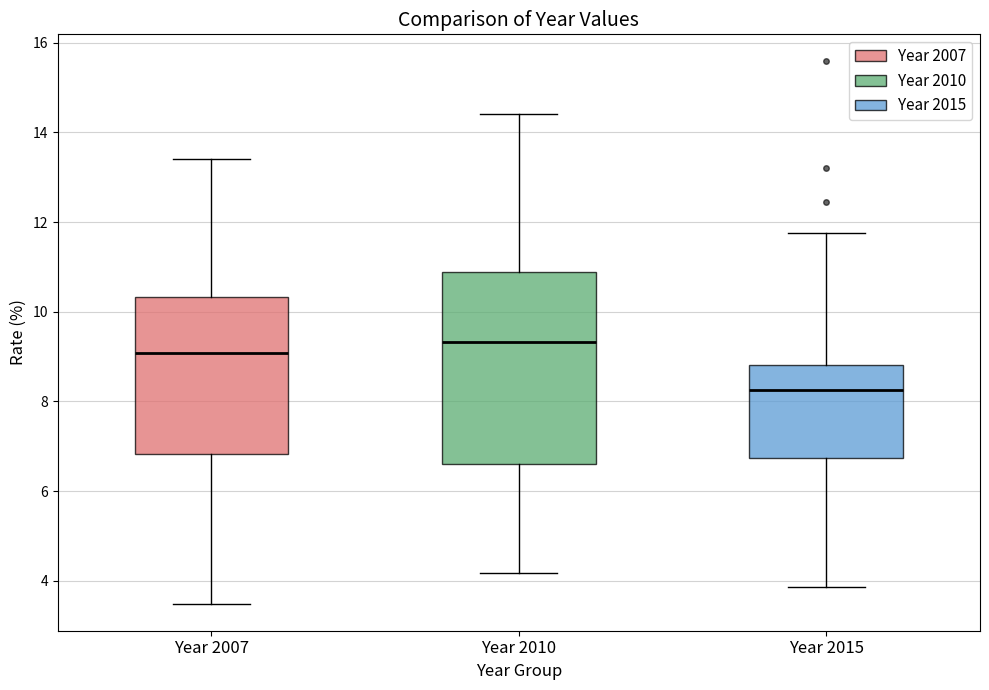

Which box has the highest median line?

Year 2010